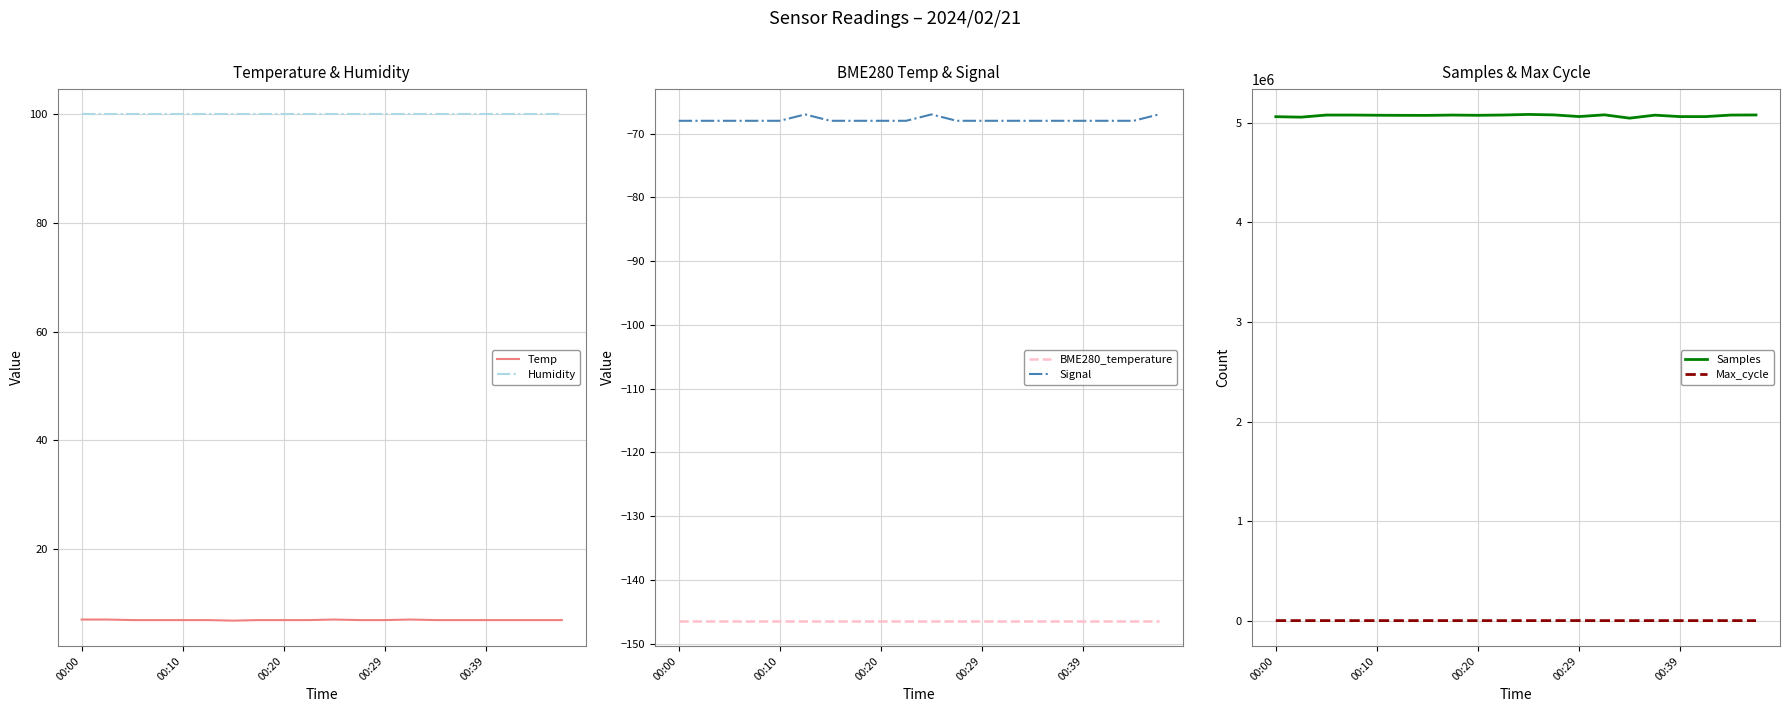

True or false: Humidity has a value of 99.9 at 00:29.

True